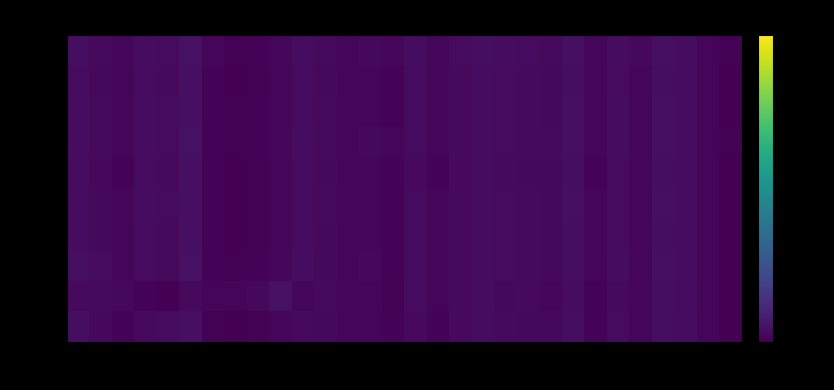

List the series in order of their peak value, highest first.

min 9, min 2, min 1, min 6, min 7, min 4, min 0, min 8, min 5, min 3